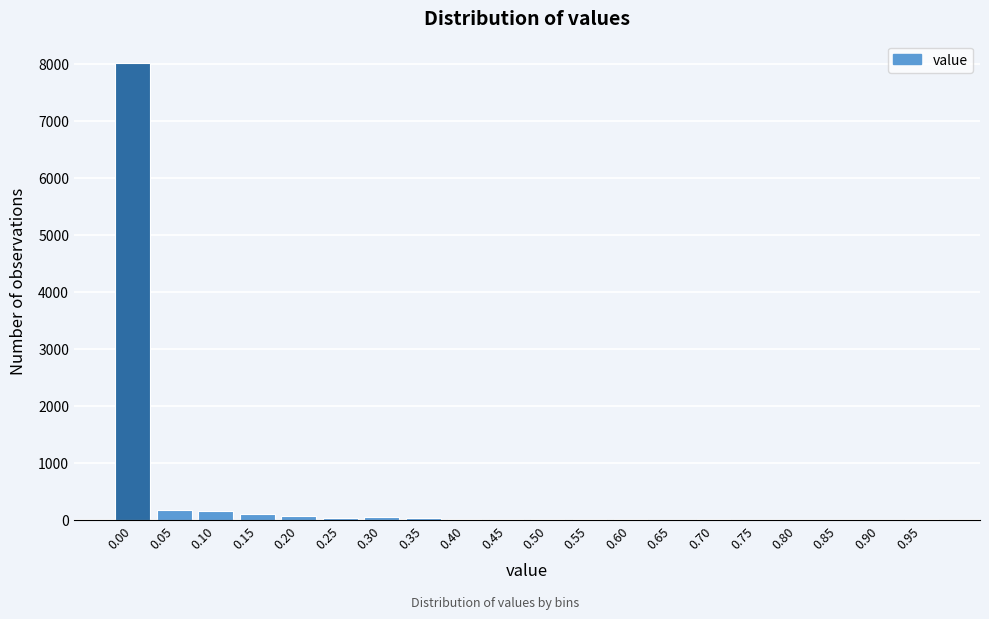

What is the maximum value shown in the chart?

8009